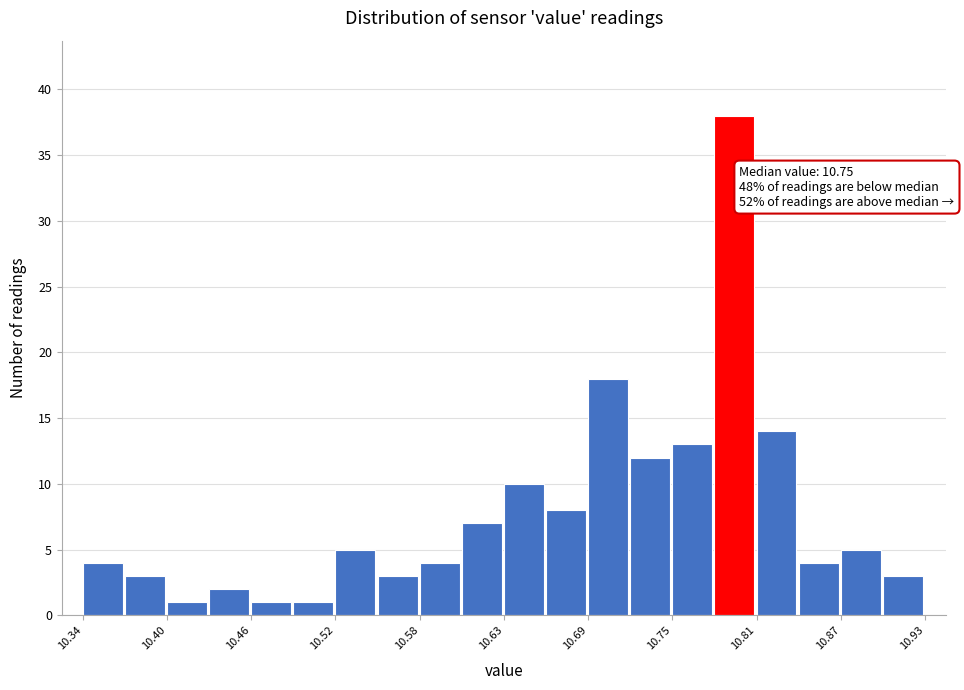

Read against the x-axis, roughly where is the centre of the tallest bar?

10.80